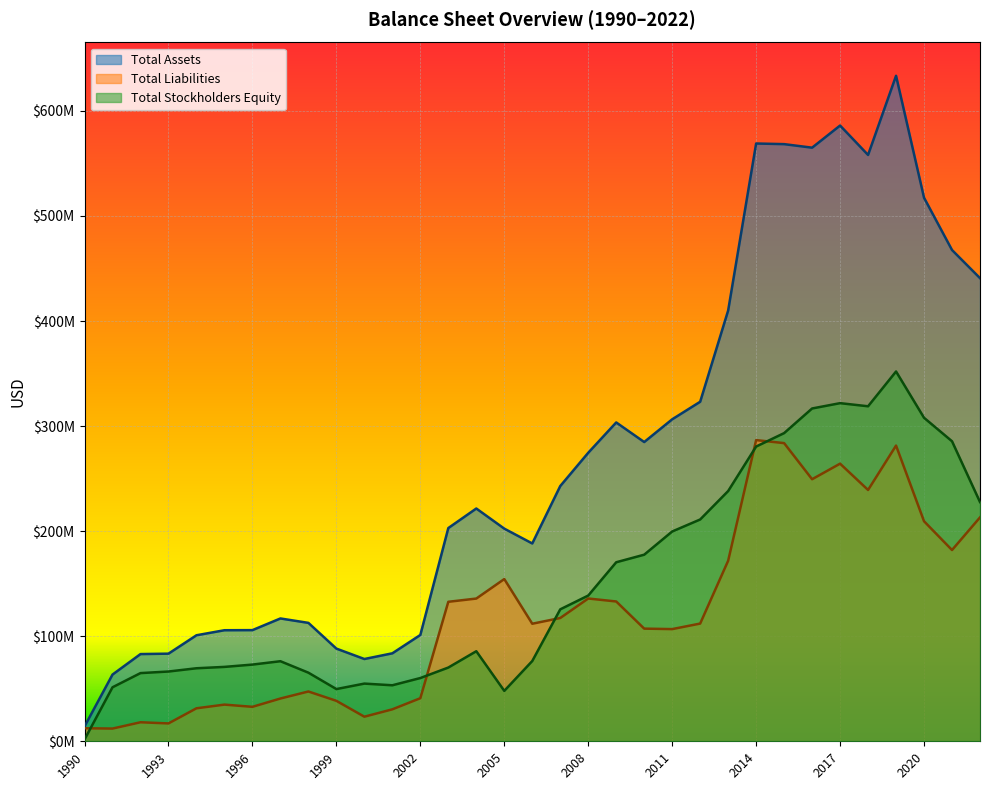

Reading left to right, list all the values displayed in this chart.

Total Assets: 14100000	63500000	83000000	83400000	100900000	105700000	105800000	116900000	112700000	88200000	78306000	83721000	101190000	202939000	221547000	202380000	188276000	242909000	274593000	303451000	284808000	306436000	323135000	409978000	568932000	568331000	564967000	586030000	558033000	633394000	517310000	467556000	440793000
Total Liabilities: 12400000	12100000	18100000	17000000	31400000	34900000	32800000	40700000	47400000	38500000	23403000	30415000	40990000	132758000	135832000	154395000	111877000	117333000	135893000	133062000	107223000	106765000	112038000	171816000	286649000	283777000	249401000	264221000	239190000	281437000	209421000	182017000	213087000
Total Stockholders Equity: 1700000	51400000	64900000	66400000	69500000	70800000	73000000	76200000	65300000	49700000	54903000	53306000	60200000	70181000	85715000	47985000	76399000	125576000	138700000	170389000	177585000	199671000	211097000	238162000	280516000	293296000	316742000	321809000	318843000	351957000	307889000	285539000	227706000